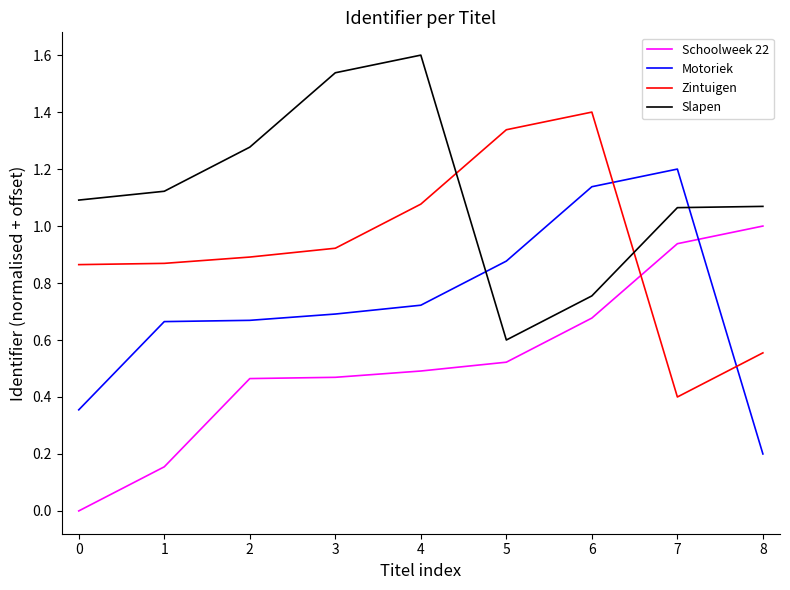

True or false: Slapen has more than 2 interior local peaks.

False